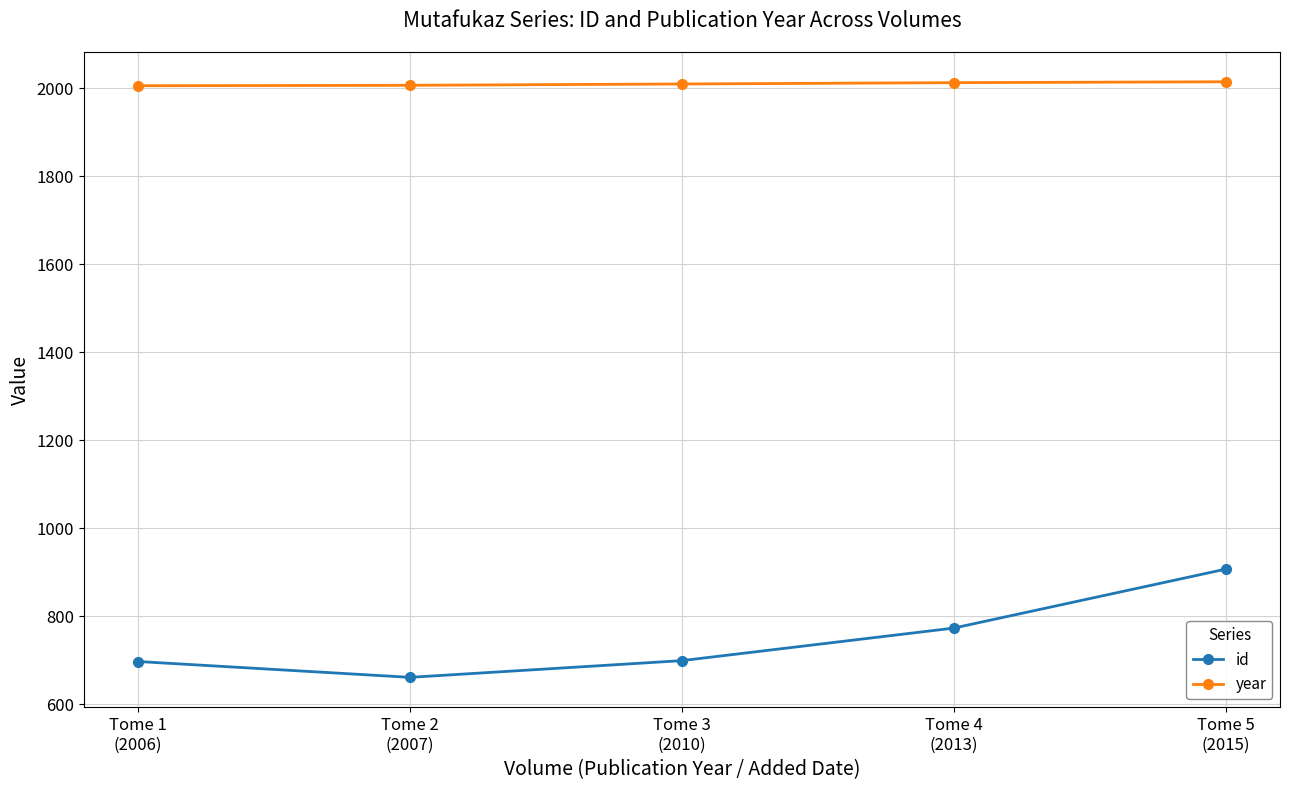

Count the year values in the range 2007 to 2013.

3